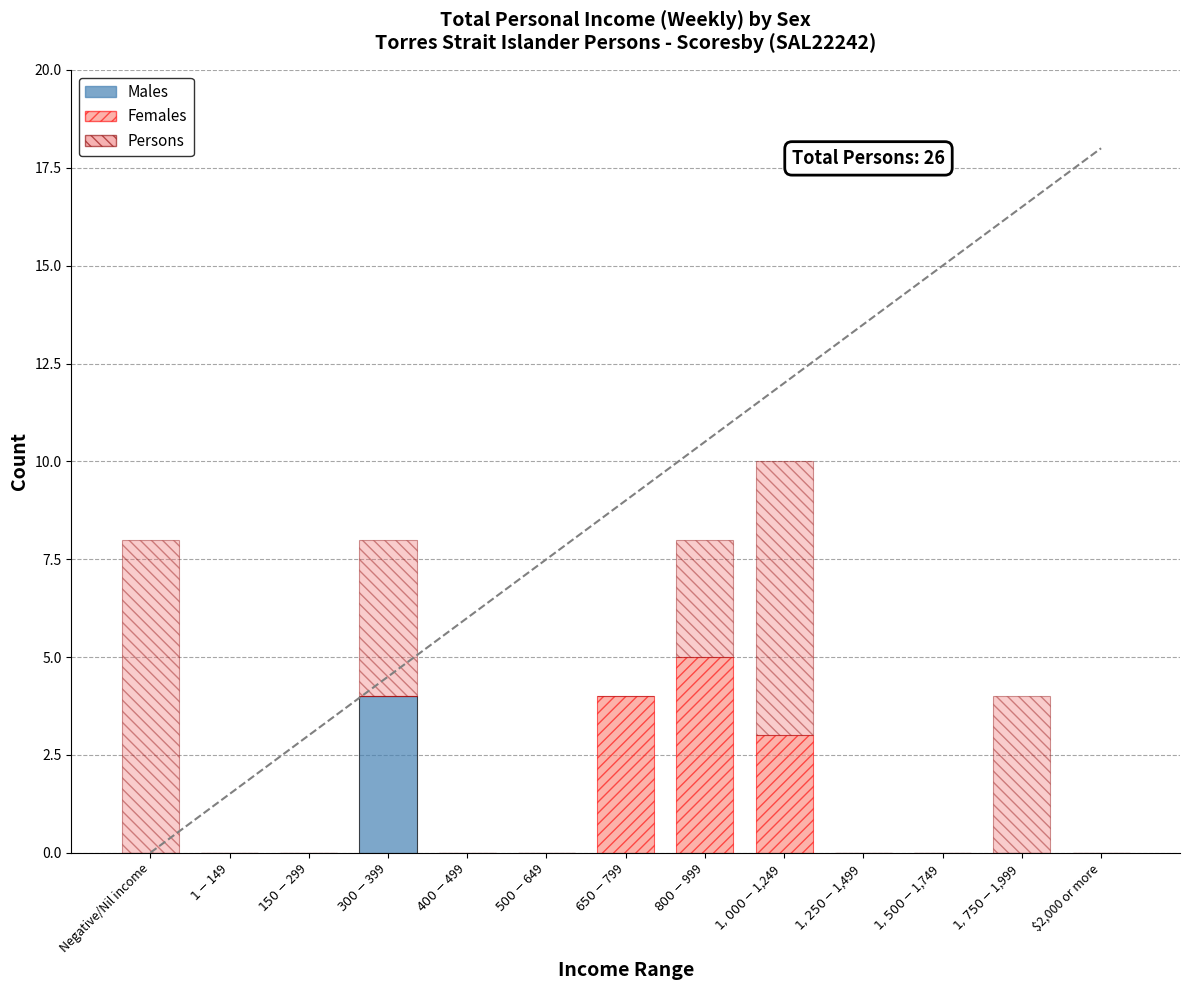

Are the bars horizontal?

No